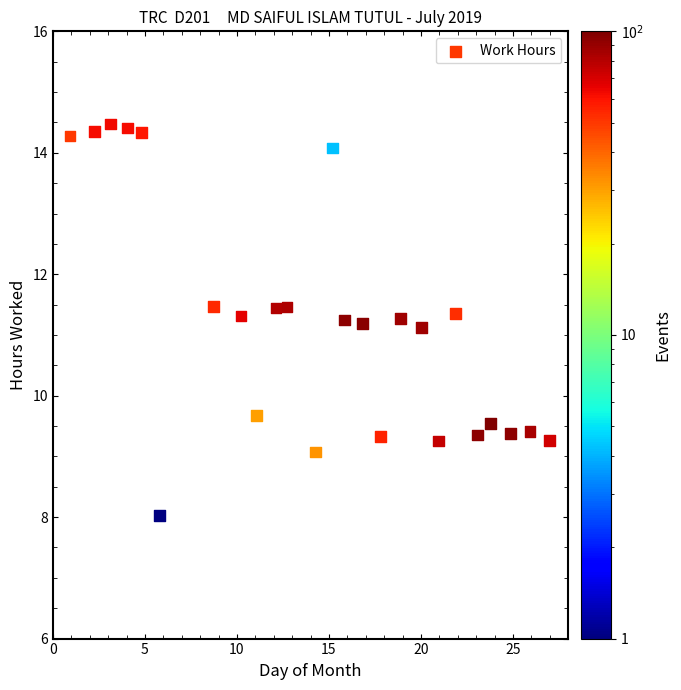

What is the range of X values (max minus min)?

26.0